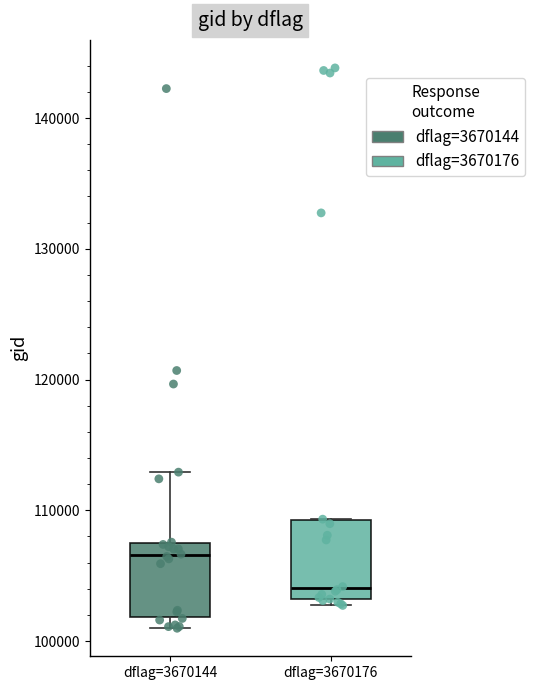

Where is the upper edge of the box for dflag=3670176 on the y-axis? The values are not printed on the chart, so give them approximately, as read against the axis.

109000